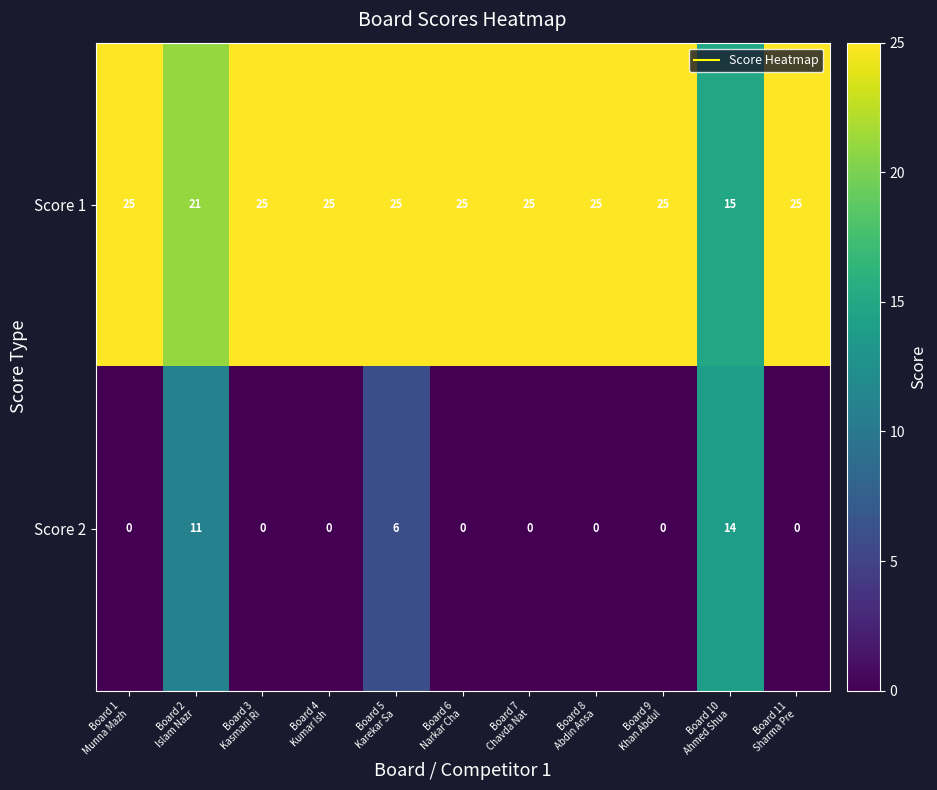

What is the average value of the Score 1 series?

24